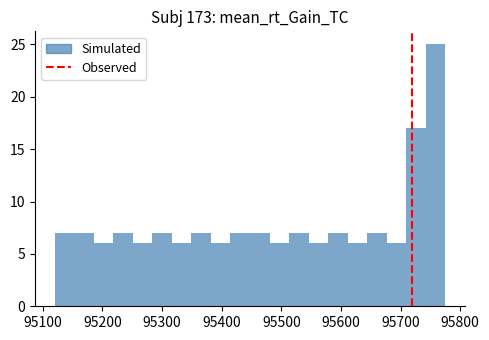

Read against the x-axis, roughly where is the centre of the tallest bar?

95760